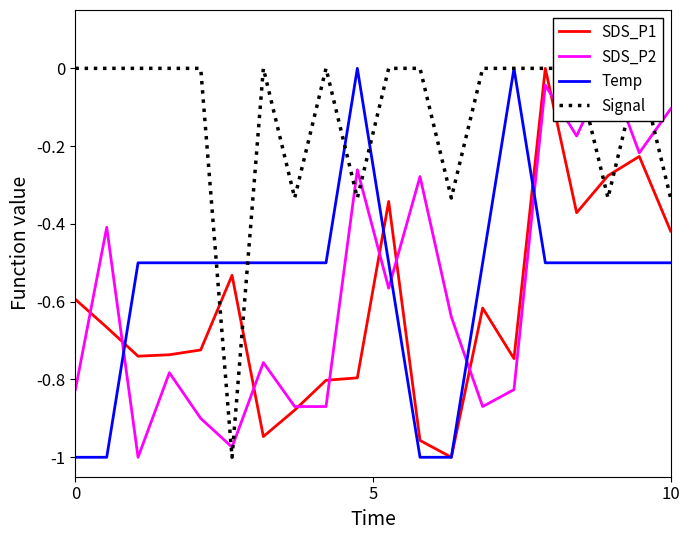

Is this an area chart (filled region under the line)?

No